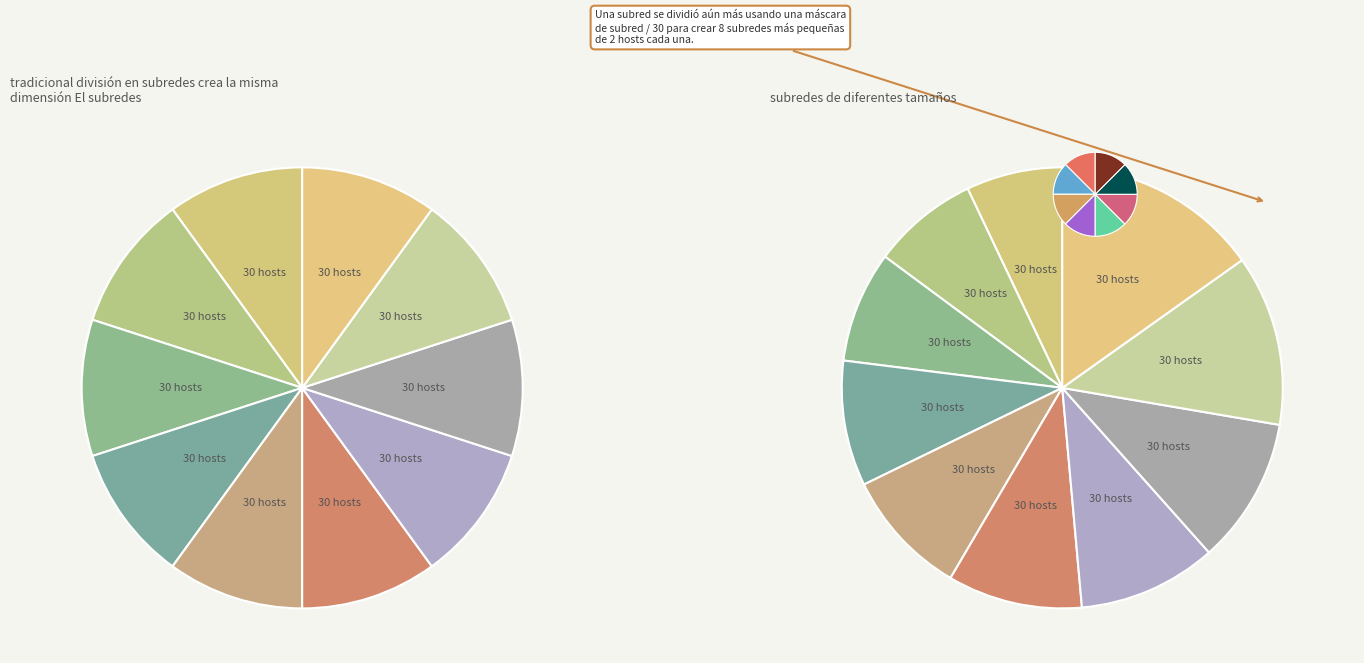

How many segments does this pie chart have?

10